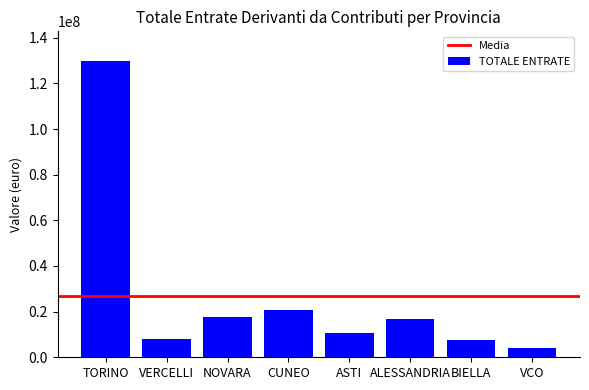

True or false: the data shows 10666955.3 at ASTI.

True